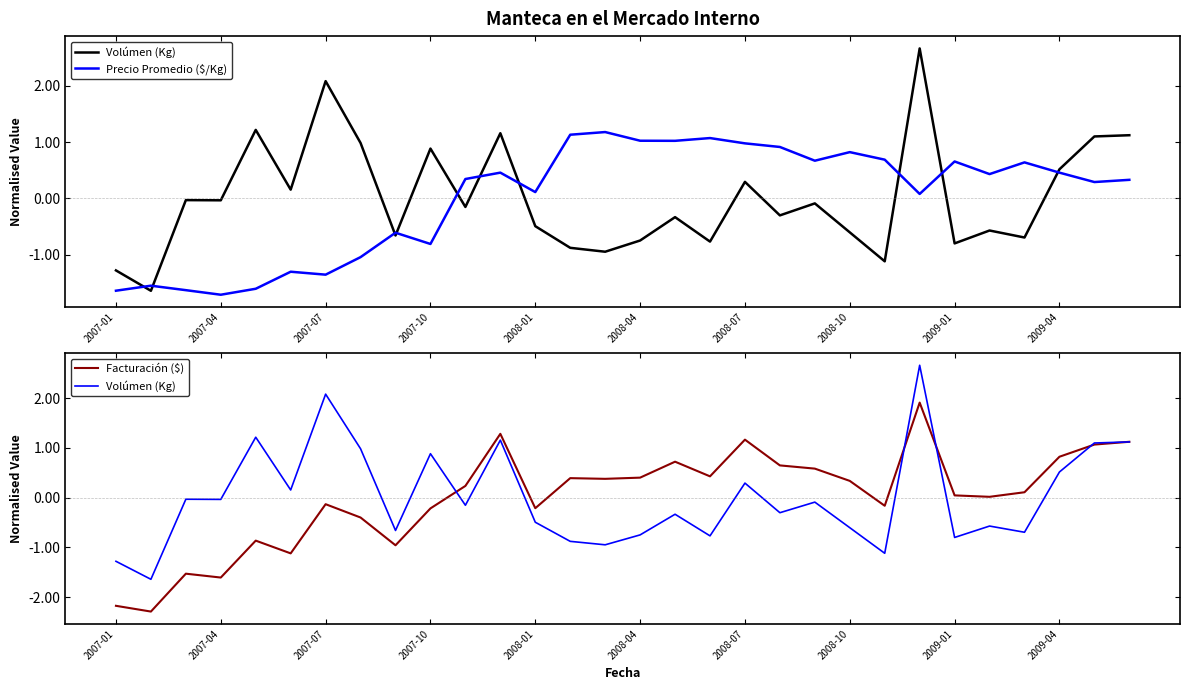

Reading left to right, what are all the values shown in this chart?

Volúmen (Kg): -1.3	-1.6	-0.0	-0.0	1.2	0.2	2.1	1.0	-0.7	0.9	-0.2	1.2	-0.5	-0.9	-0.9	-0.7	-0.3	-0.8	0.3	-0.3	-0.1	-0.6	-1.1	2.7	-0.8	-0.6	-0.7	0.5	1.1	1.1
Precio Promedio ($/Kg): -1.6	-1.6	-1.6	-1.7	-1.6	-1.3	-1.4	-1.0	-0.6	-0.8	0.3	0.5	0.1	1.1	1.2	1.0	1.0	1.1	1.0	0.9	0.7	0.8	0.7	0.1	0.7	0.4	0.6	0.5	0.3	0.3
Facturación ($): -2.2	-2.3	-1.5	-1.6	-0.9	-1.1	-0.1	-0.4	-1.0	-0.2	0.2	1.3	-0.2	0.4	0.4	0.4	0.7	0.4	1.2	0.6	0.6	0.3	-0.2	1.9	0.0	0.0	0.1	0.8	1.1	1.1